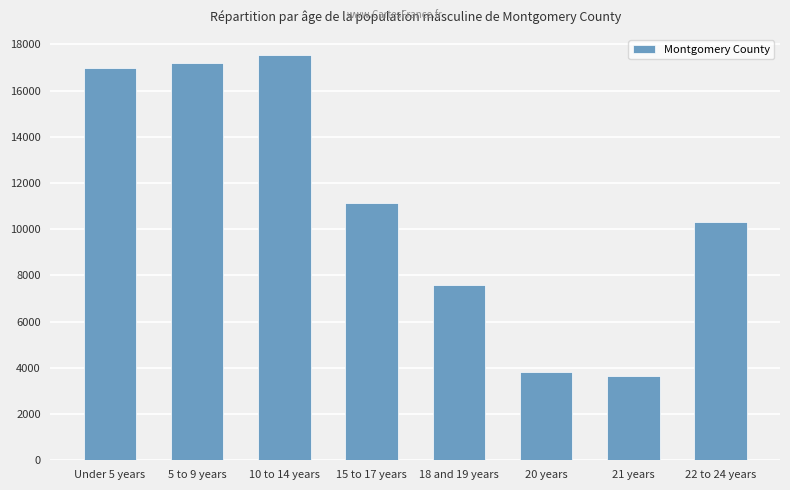

Reading left to right, what are all the values shown in this chart?

16966	17193	17536	11150	7593	3805	3664	10324